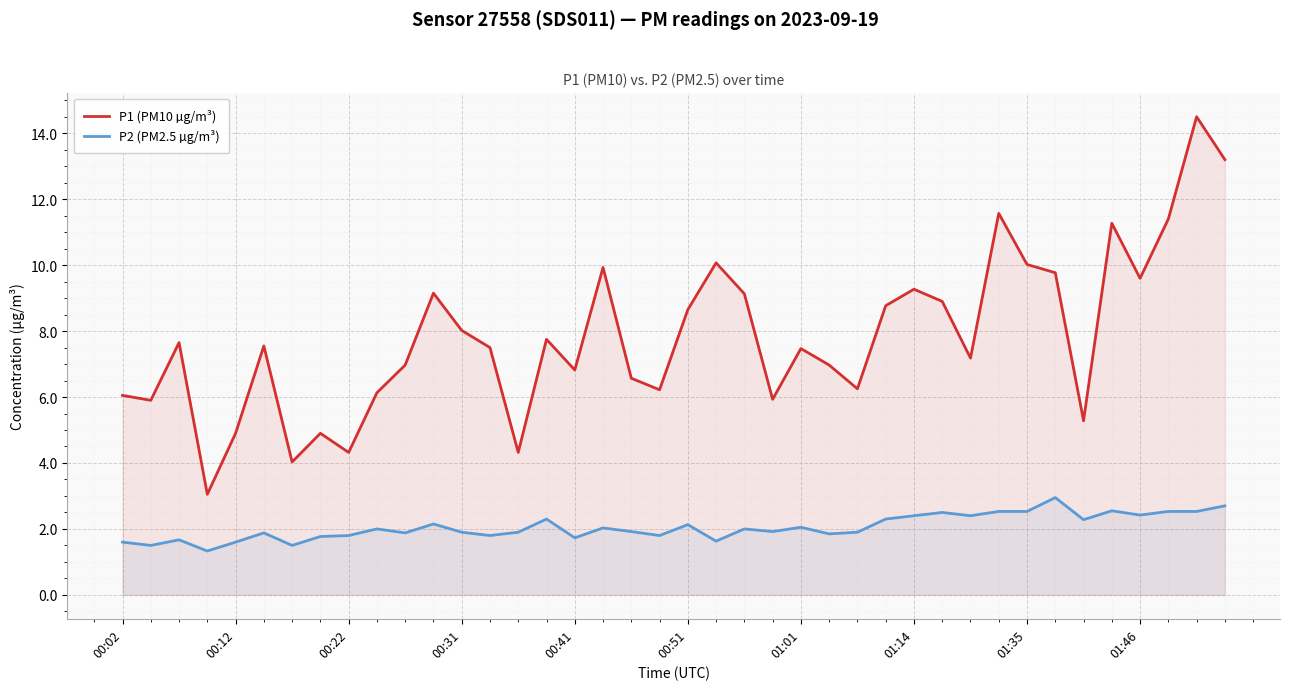

What value does the P2 (PM2.5 µg/m³) series have at 01:14?

2.4